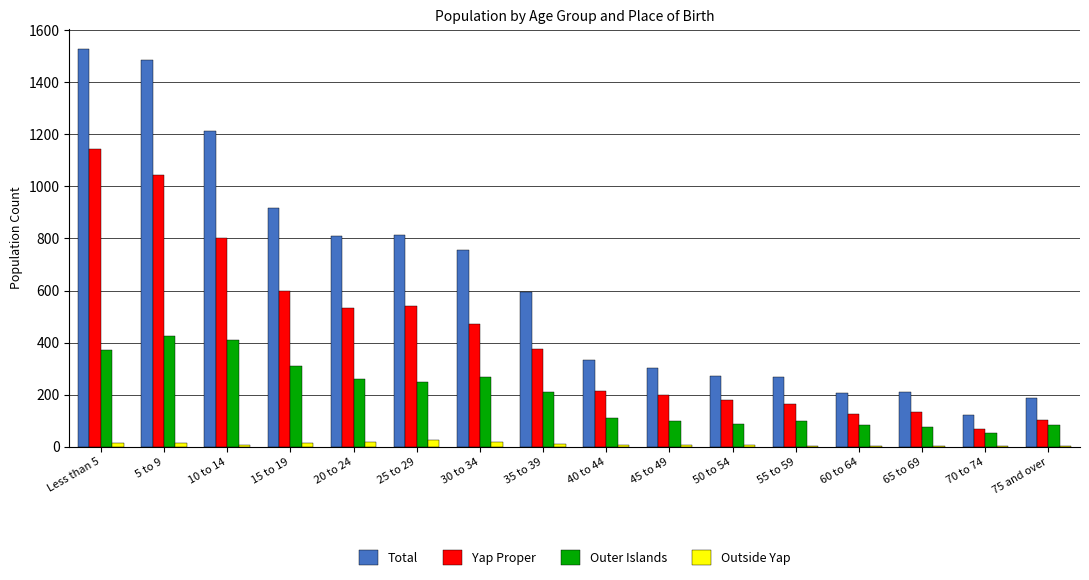

At which category does the chart reach its peak across all series?

Less than 5